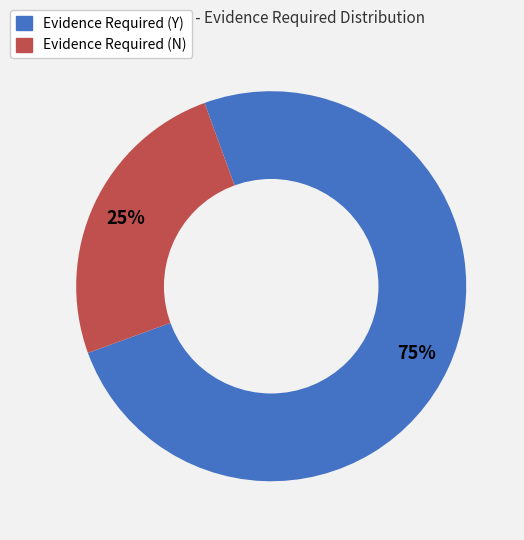

Combined, do Evidence Required (N) and Evidence Required (Y) account for over 50%?

Yes